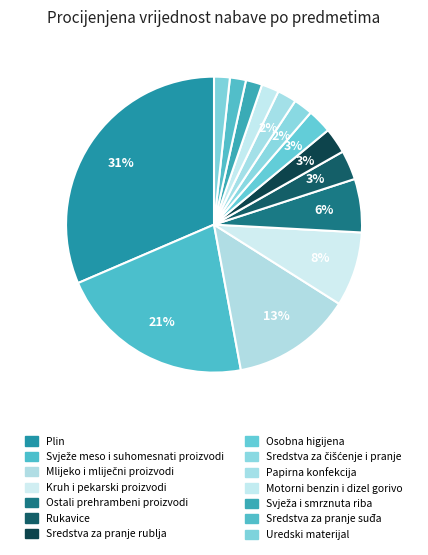

Is there a majority slice in this chart?

No